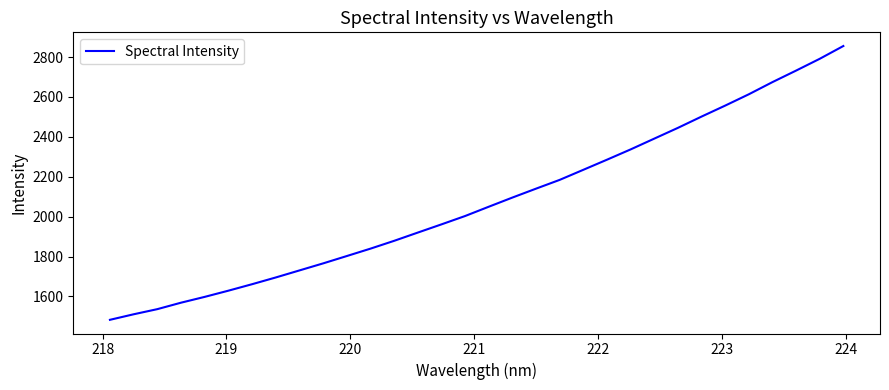

What is the minimum value shown in the chart?

1482.7